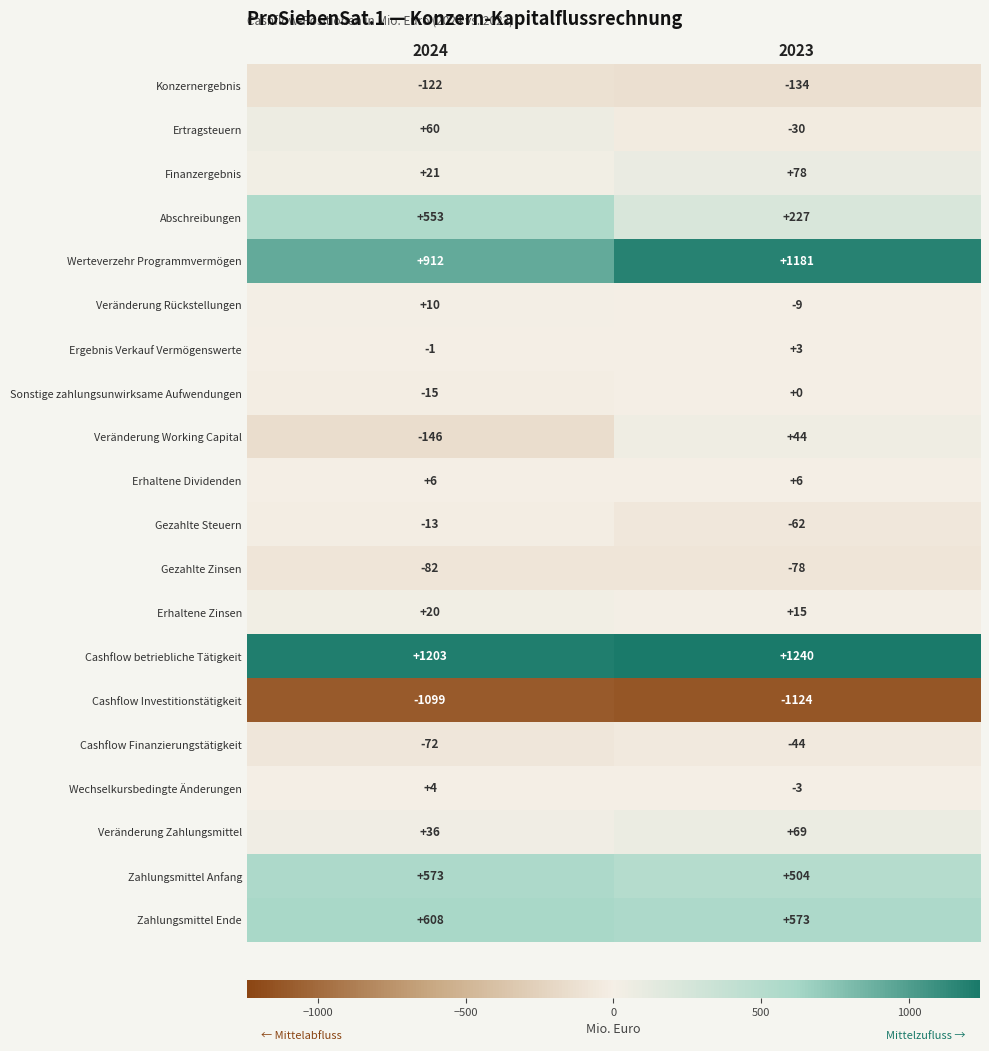

At which label is Sonstige zahlungsunwirksame Aufwendungen closest to -7?

2023